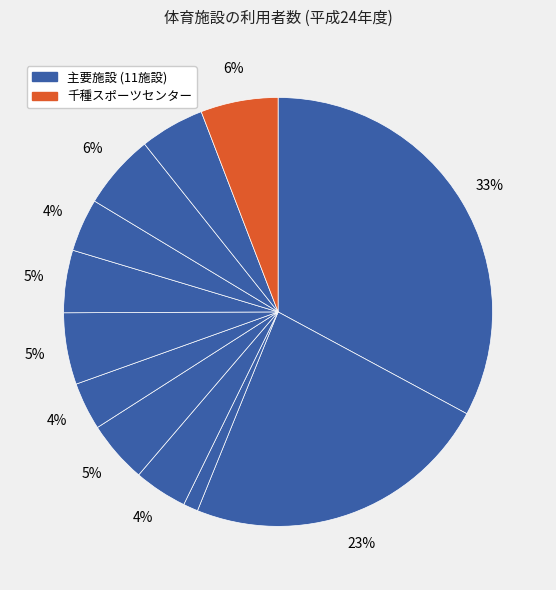

How many slices are in this pie chart?

12